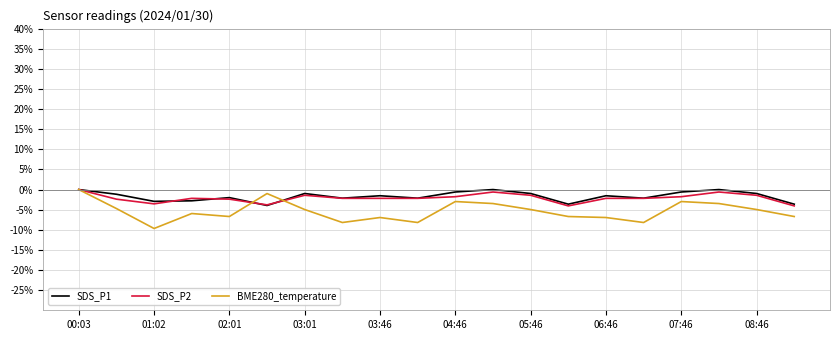

What is the minimum value for SDS_P2?

-4.1